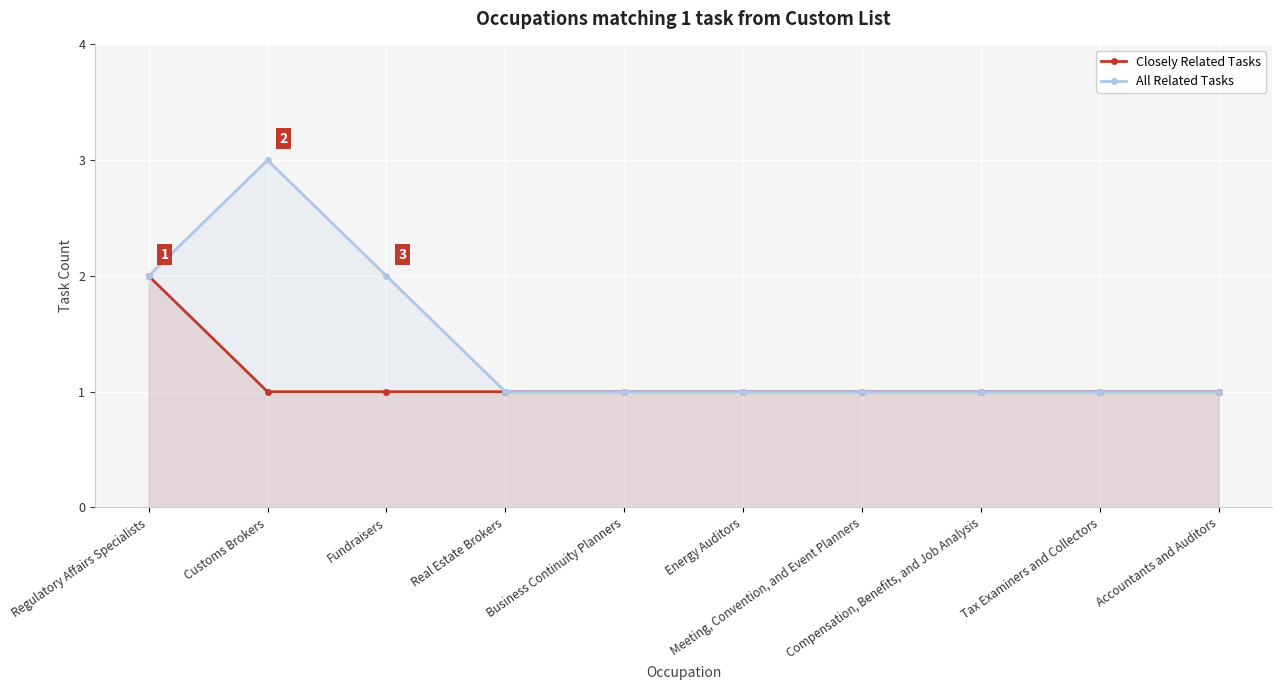

What is the average value of the Closely Related Tasks series?

1